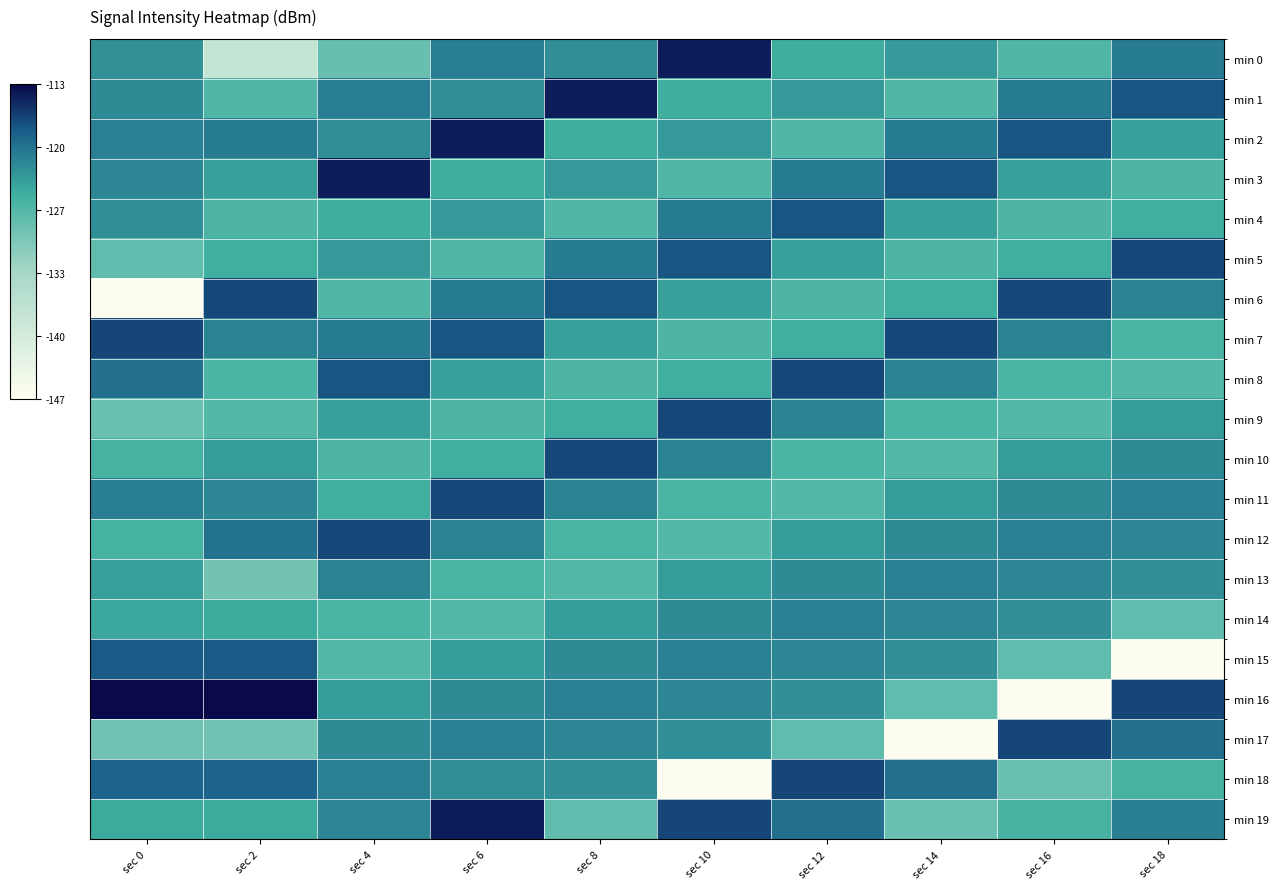

Which has a higher value, sec 10 or sec 0?

sec 10